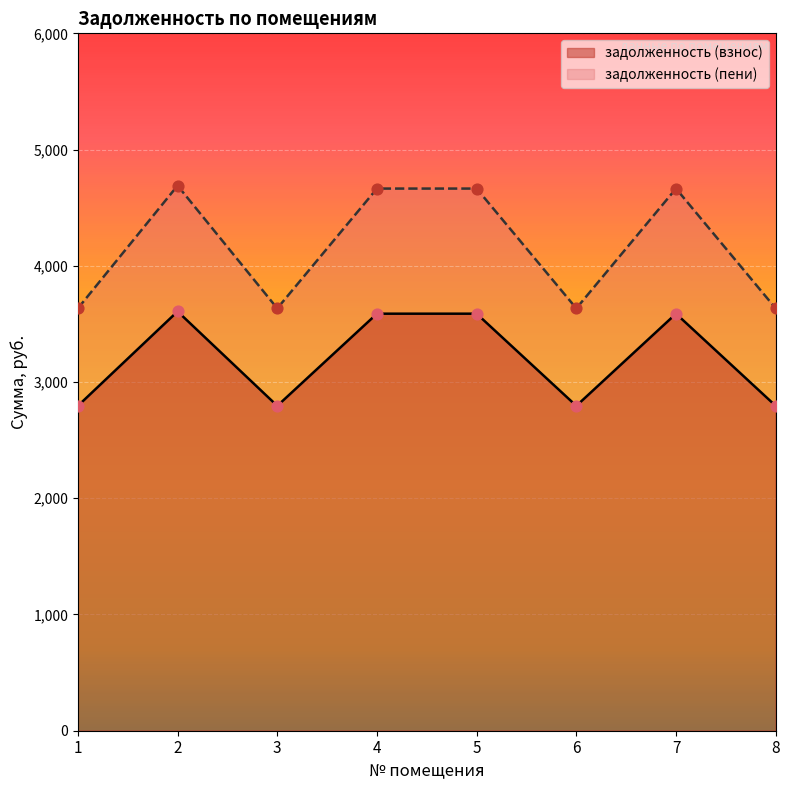

At which category is the sum across all series the highest?

2